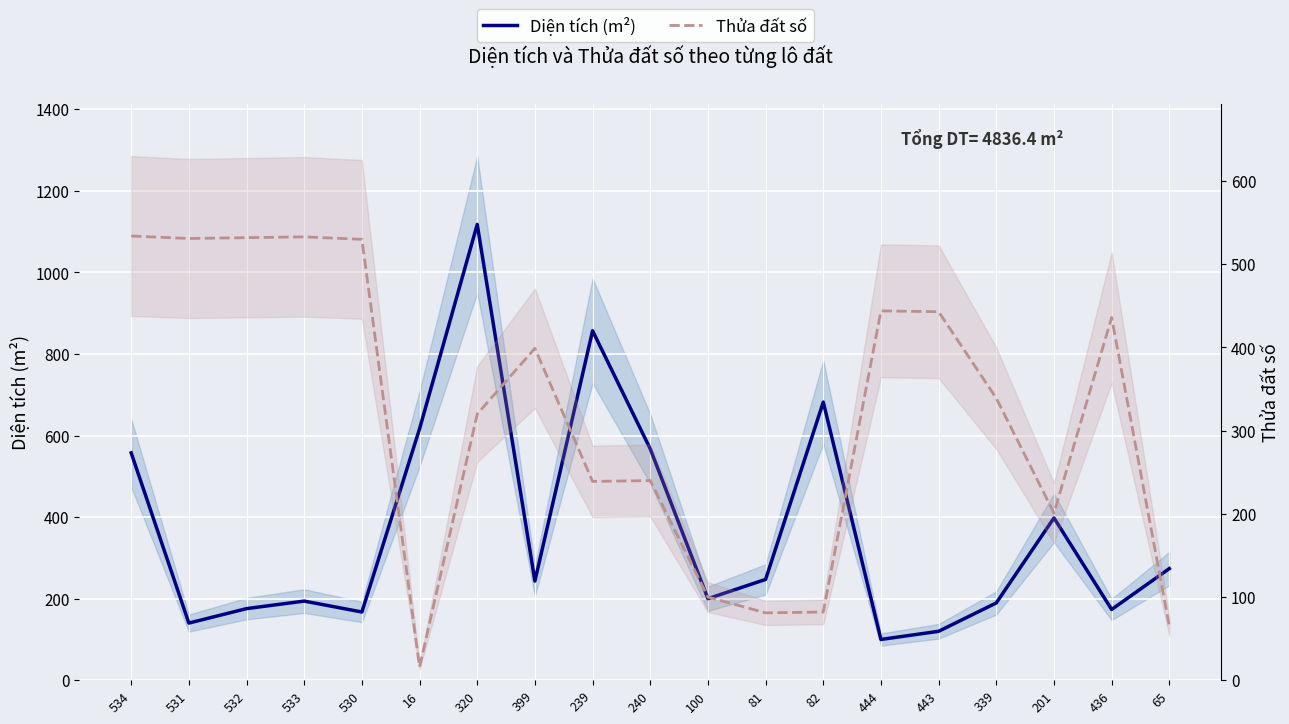

In Diện tích (m²), how many points are lower than both neighbors (excluding endpoints)?

6